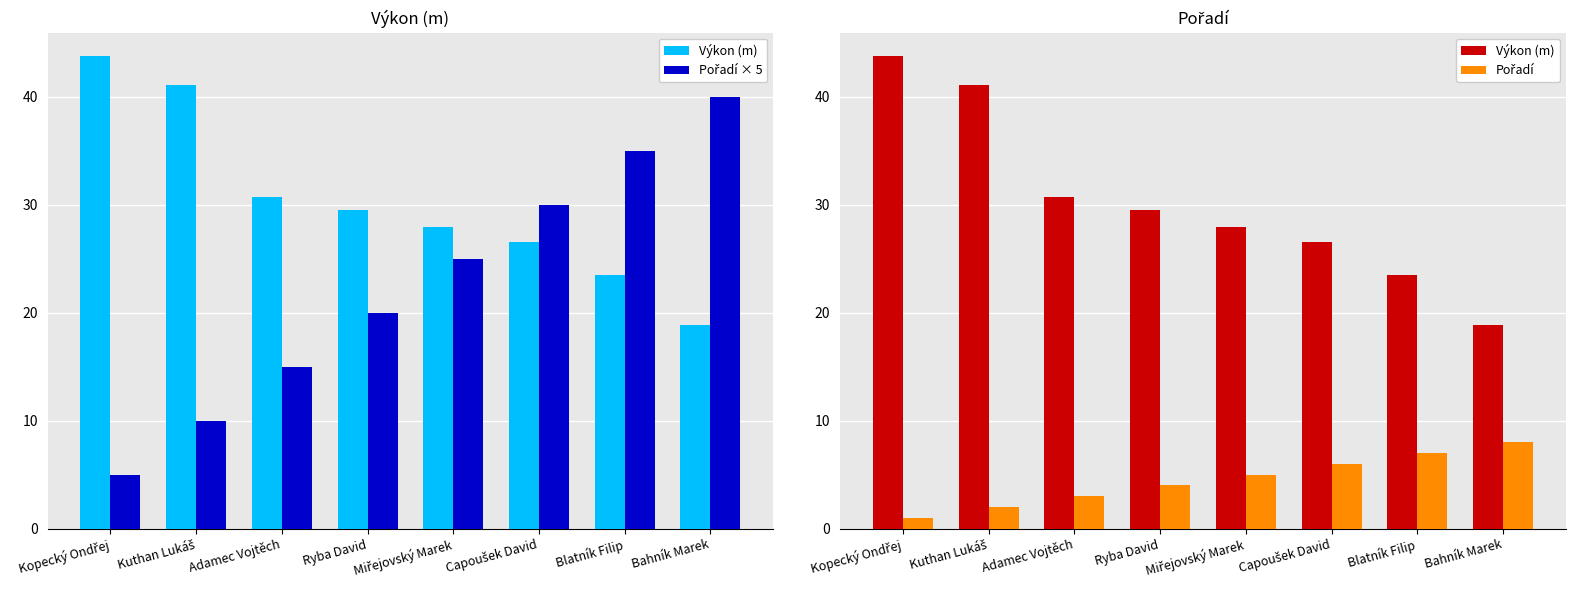

The Pořadí × 5 series shows 17.1 at Kuthan Lukáš. True or false?

False